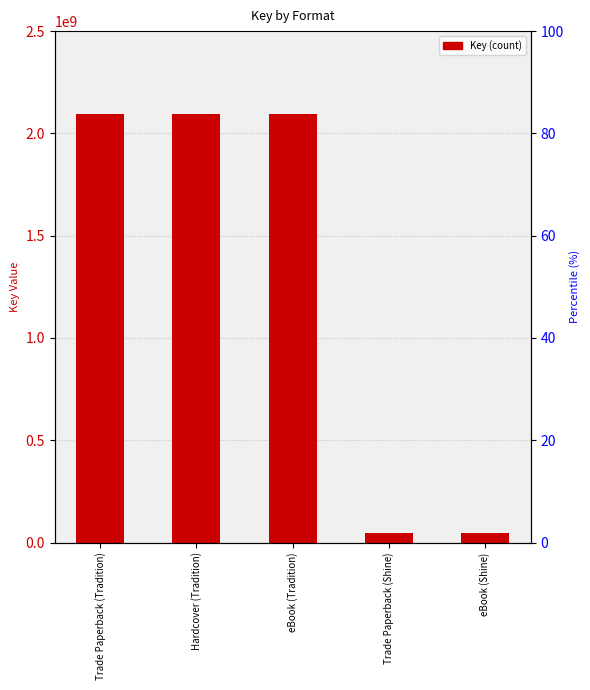

List the labels in order of value, smallest first.

Trade Paperback (Shine), eBook (Shine), Trade Paperback (Tradition), Hardcover (Tradition), eBook (Tradition)